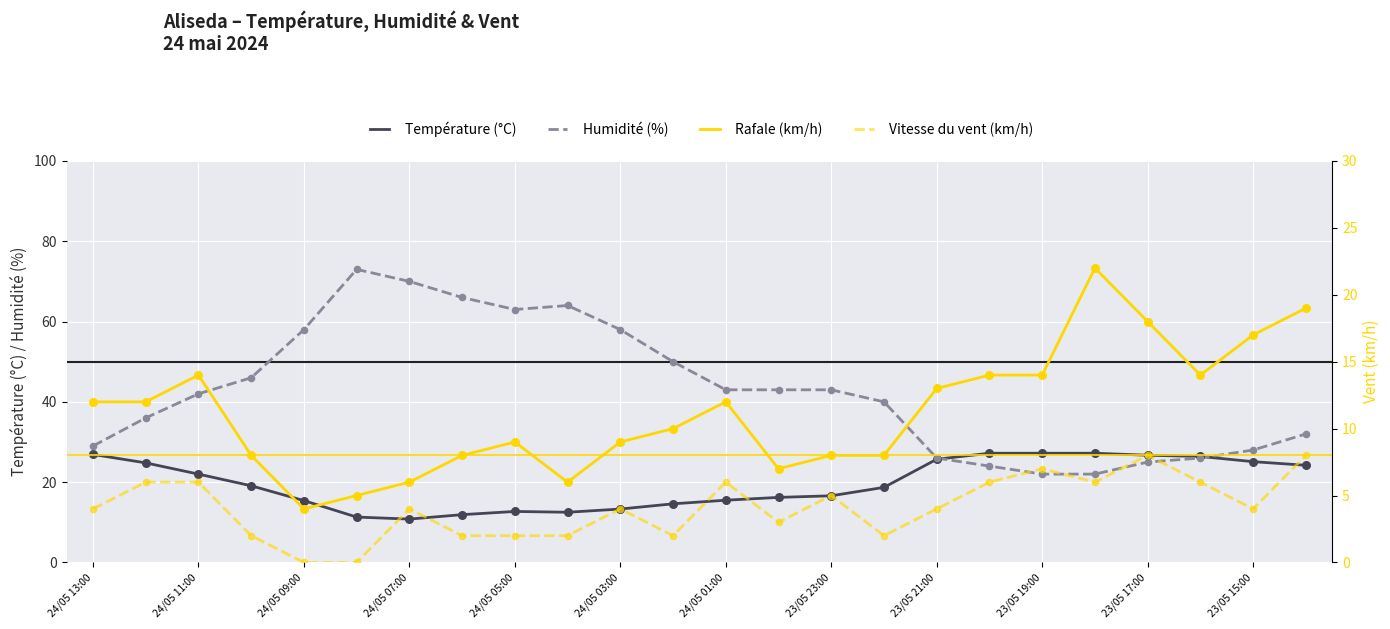

Which series has the largest Y range (max minus min)?

Humidité (%)